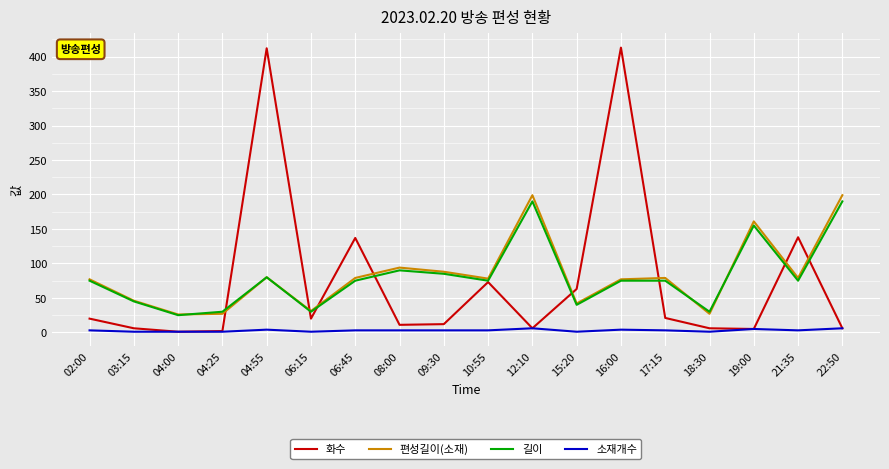

In 화수, how many points are lower than both neighbors (excluding endpoints)?

5